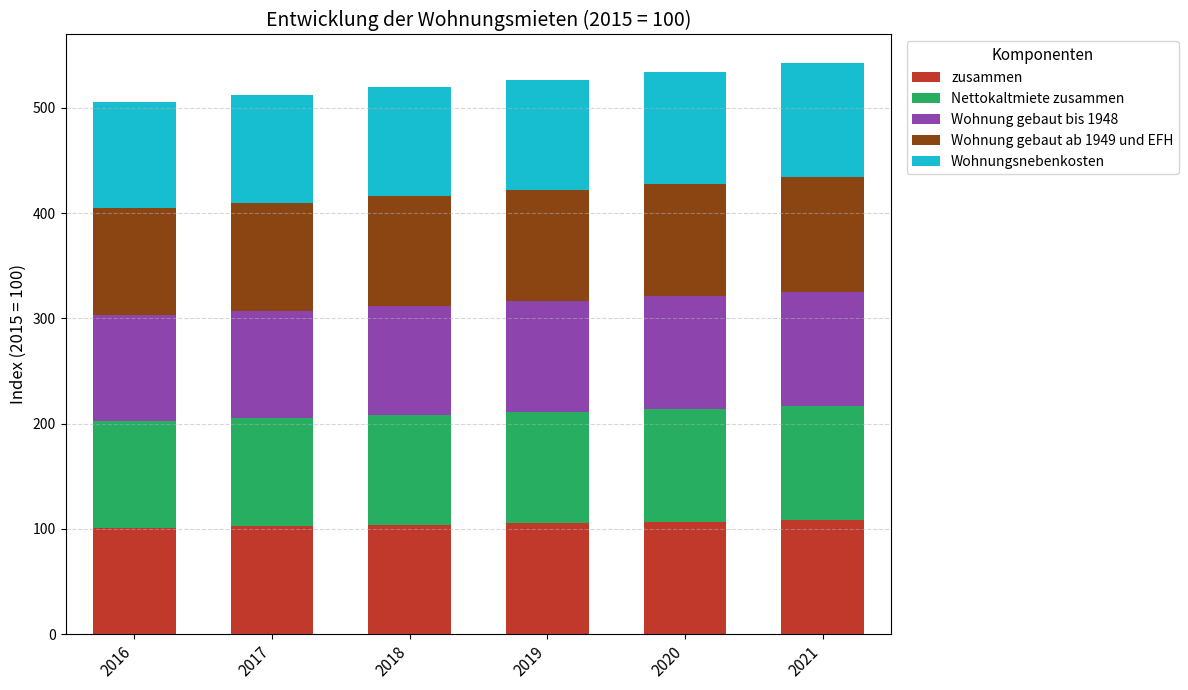

The value of zusammen at 2016 is 101.2. True or false?

True